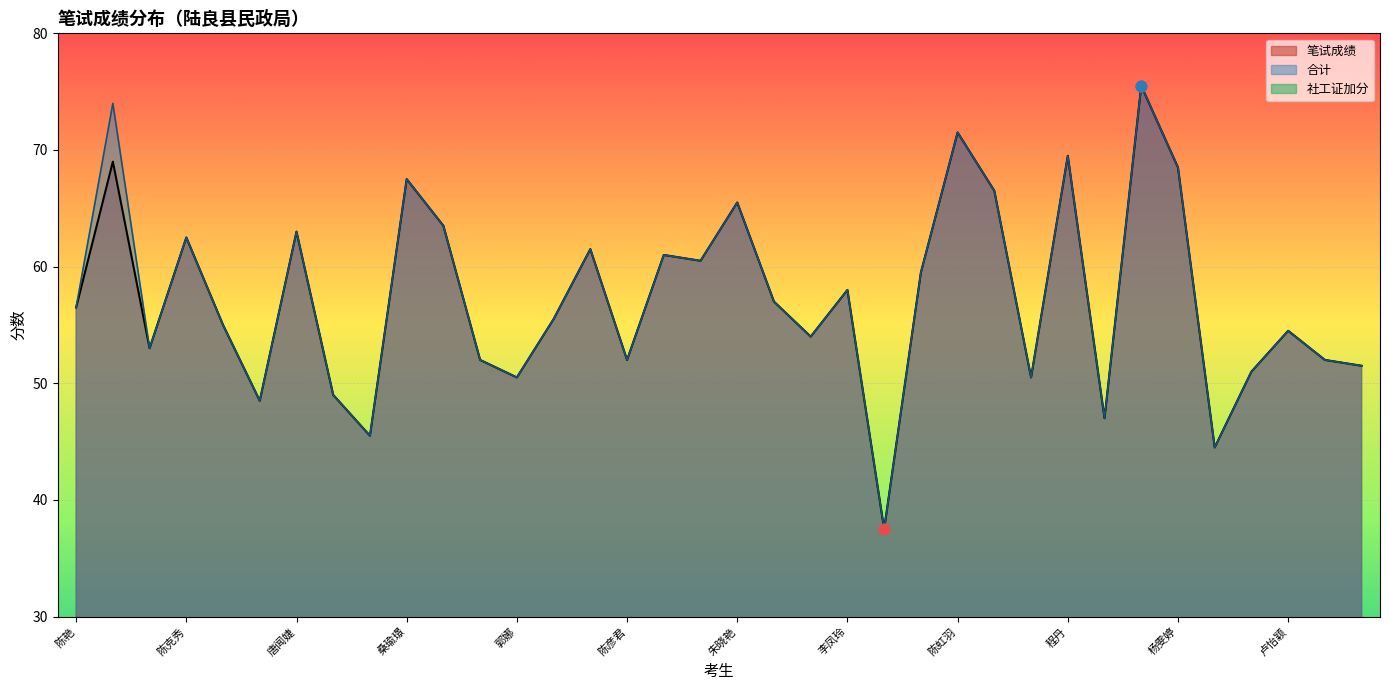

At how many categories does at least one series exceed 54?

21